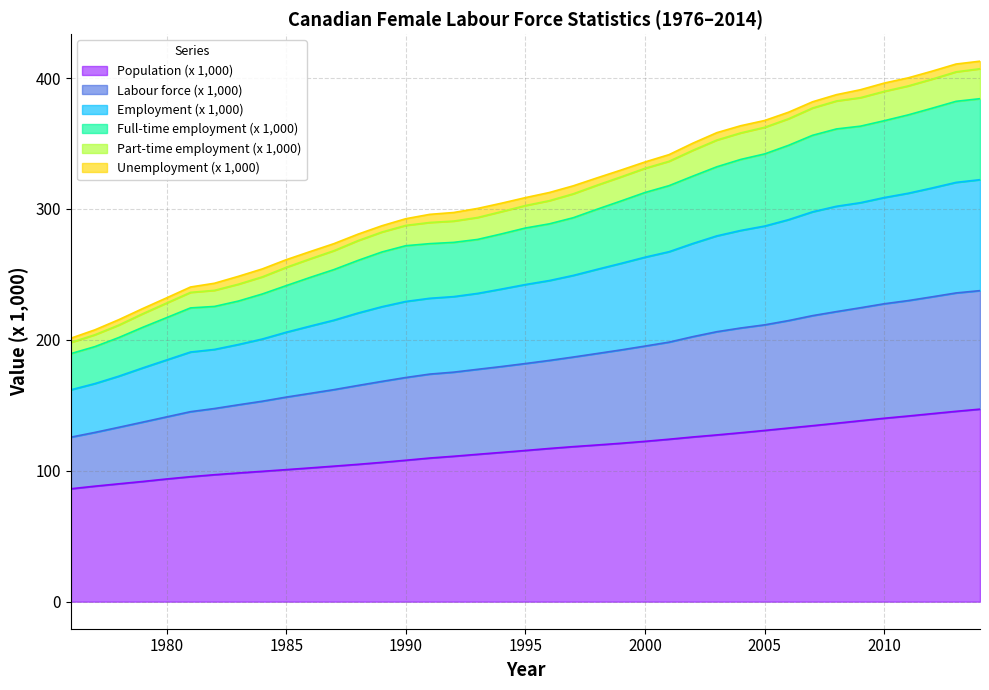

How many lines are shown in the chart?

6